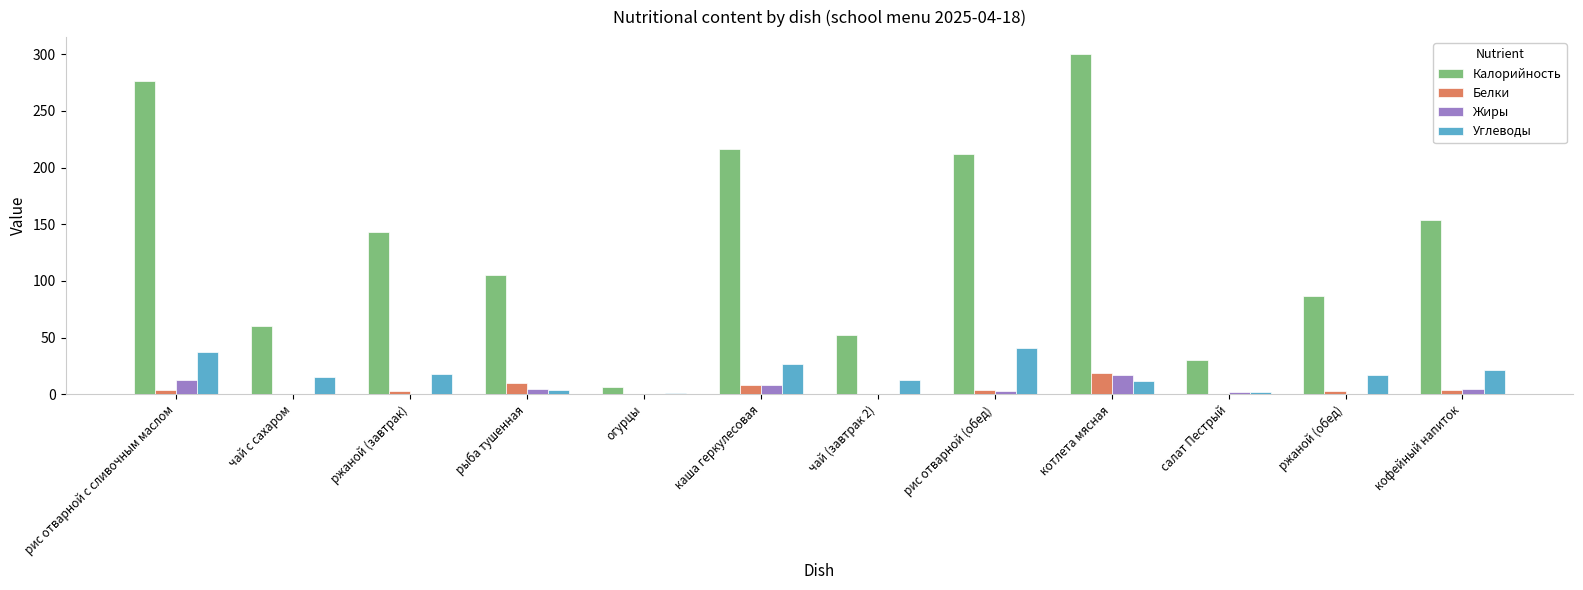

Which series changed the most between рис отварной с сливочным маслом and ржаной (завтрак)?

Калорийность